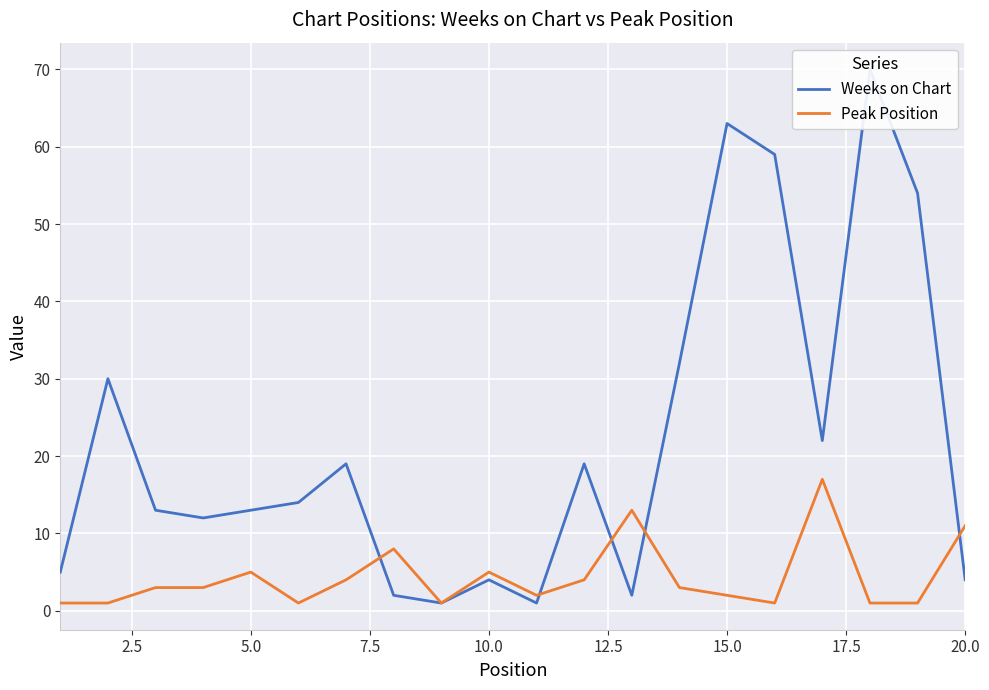

What is the maximum value for Peak Position?

17